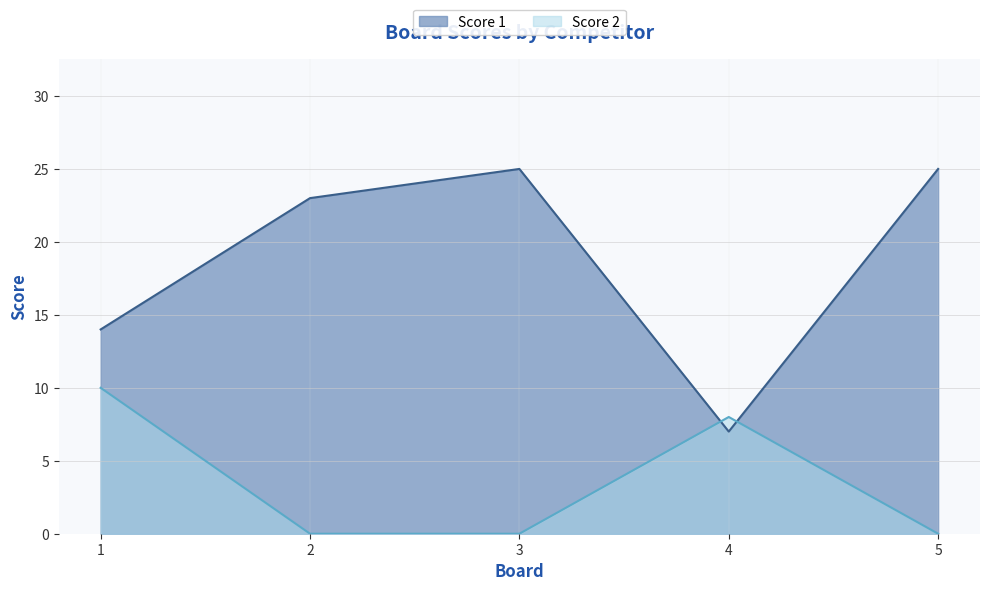

True or false: Score 2 and Score 1 cross at least once.

True